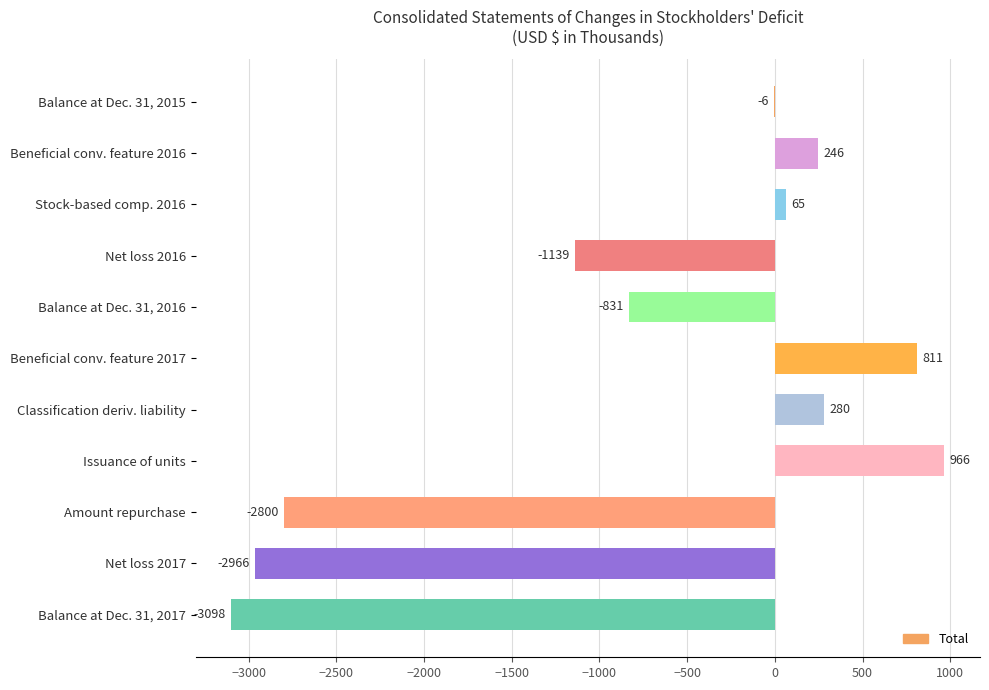

At which label is the value closest to -1066?

Net loss 2016